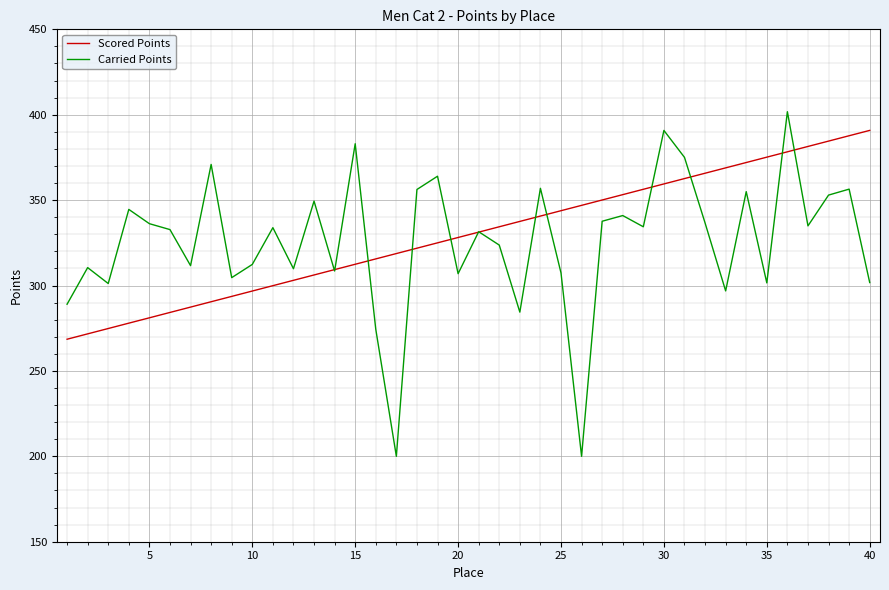

Which series has the widest spread of values?

Carried Points